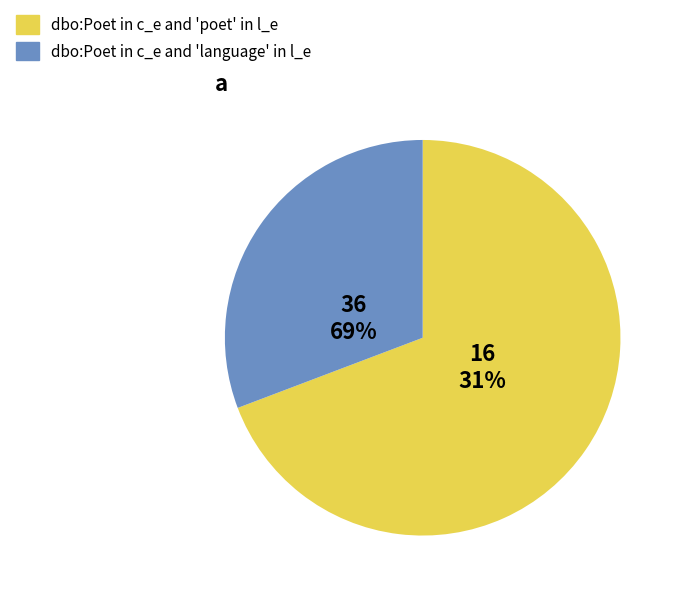

Which slice represents more than half of the pie?

36